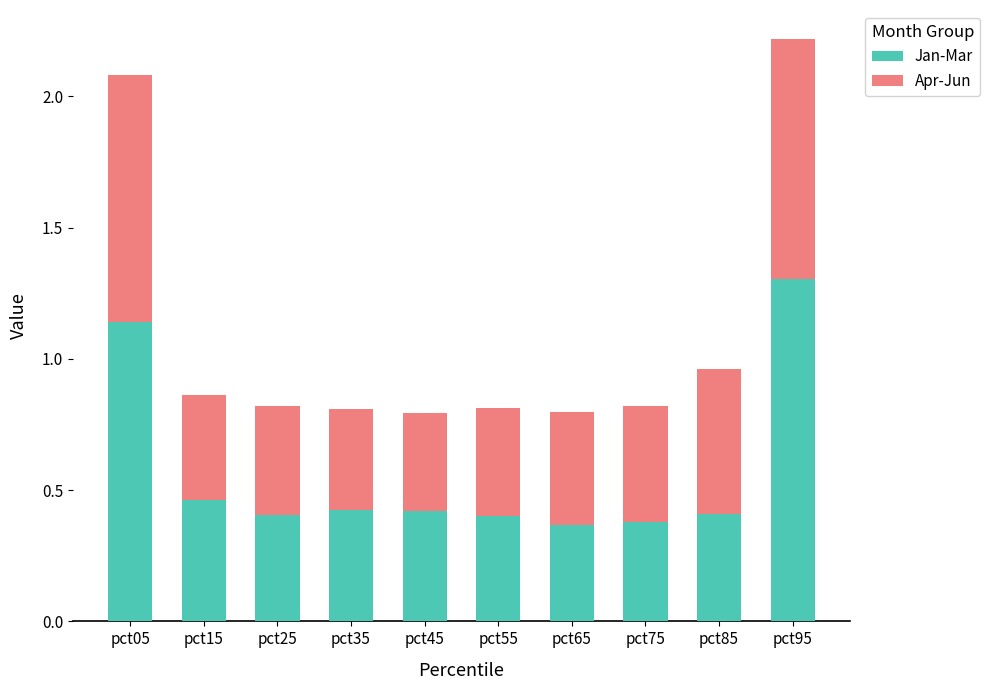

Count the Jan-Mar values in the range 0 to 1.

8